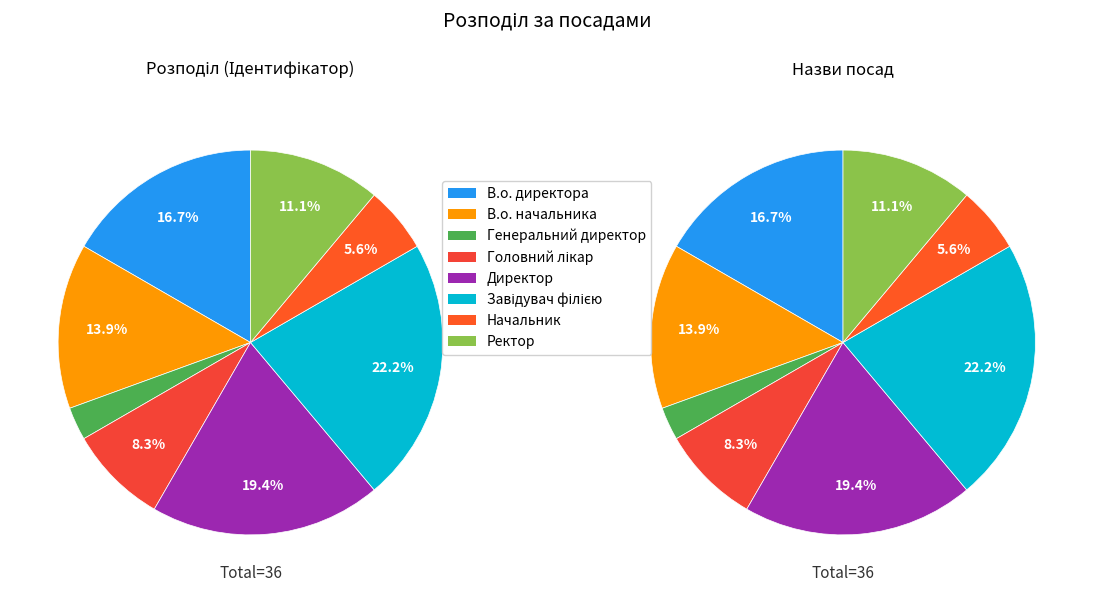

Combined, what portion of the pie is Завідувач філією and Ректор?

33.3%